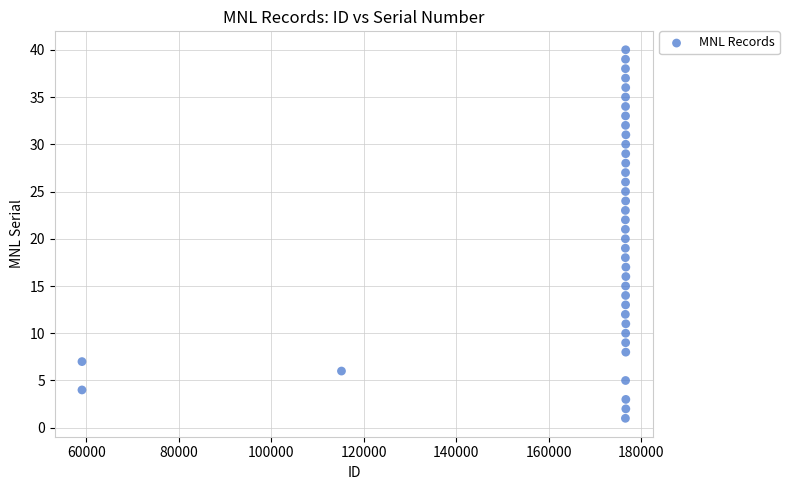

What is the range of Y values (max minus min)?

39